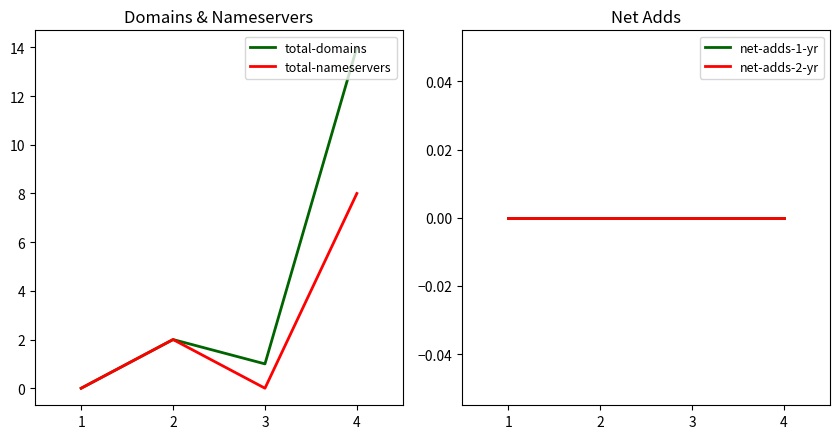

Which series has the widest spread of values?

total-domains